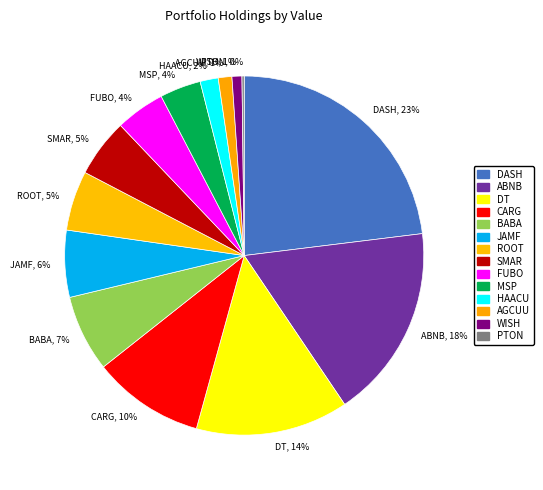

To the nearest percent, what portion does DASH, 23% represent?

23%